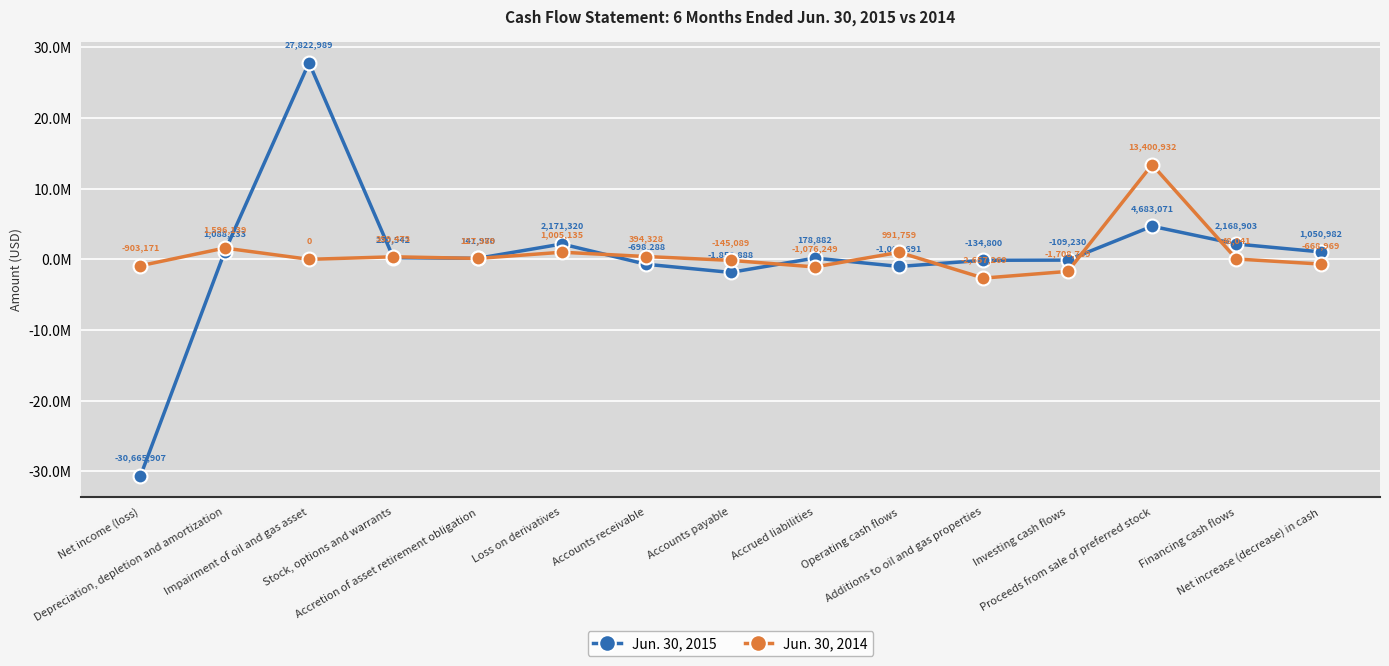

Which series changed the most between Proceeds from sale of preferred stock and Financing cash flows?

Jun. 30, 2014